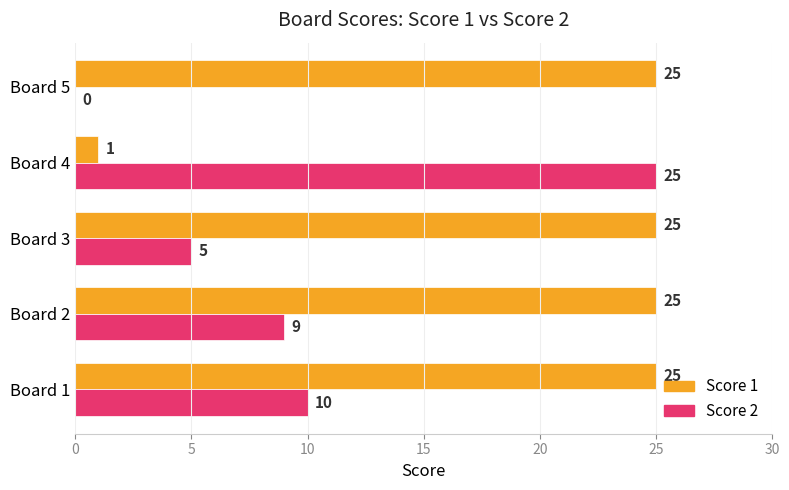

What is the maximum value shown in the chart?

25